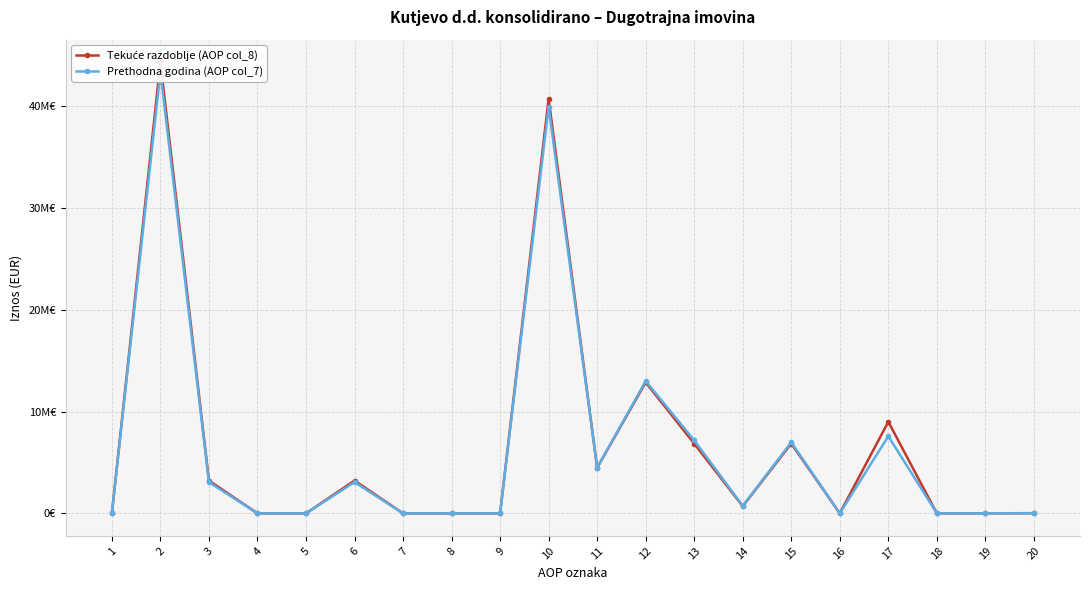

Rank the series at 4 from lowest to highest value.

Tekuće razdoblje (AOP col_8), Prethodna godina (AOP col_7)